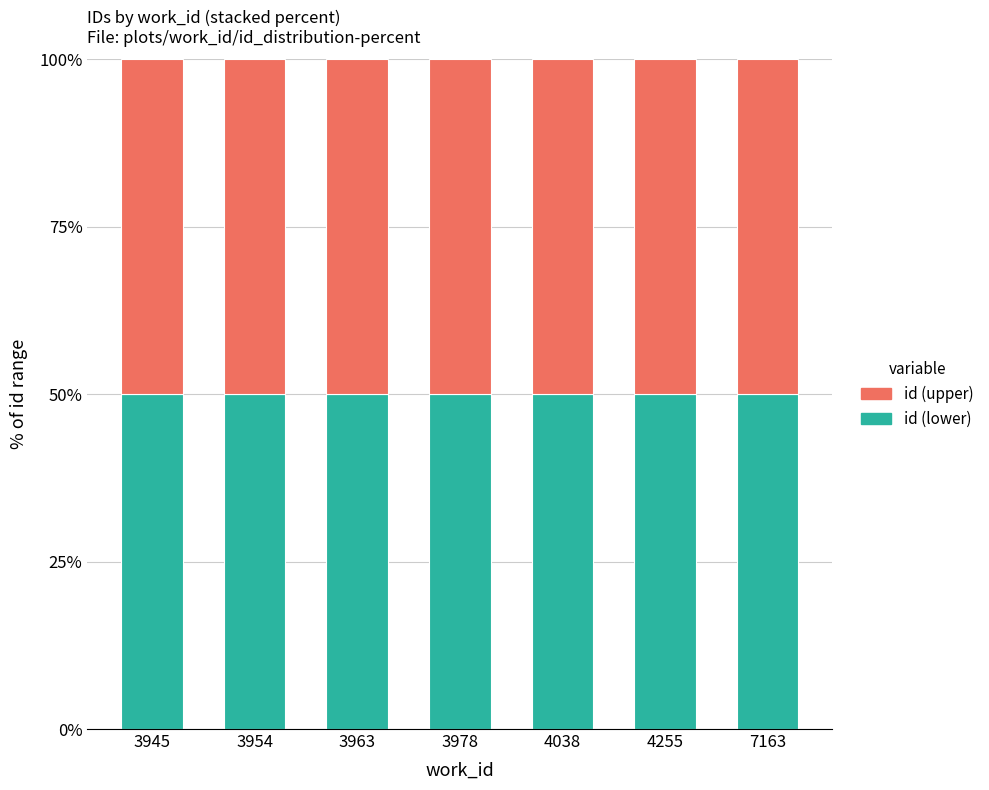

Are the bars grouped side by side (vs. stacked)?

No